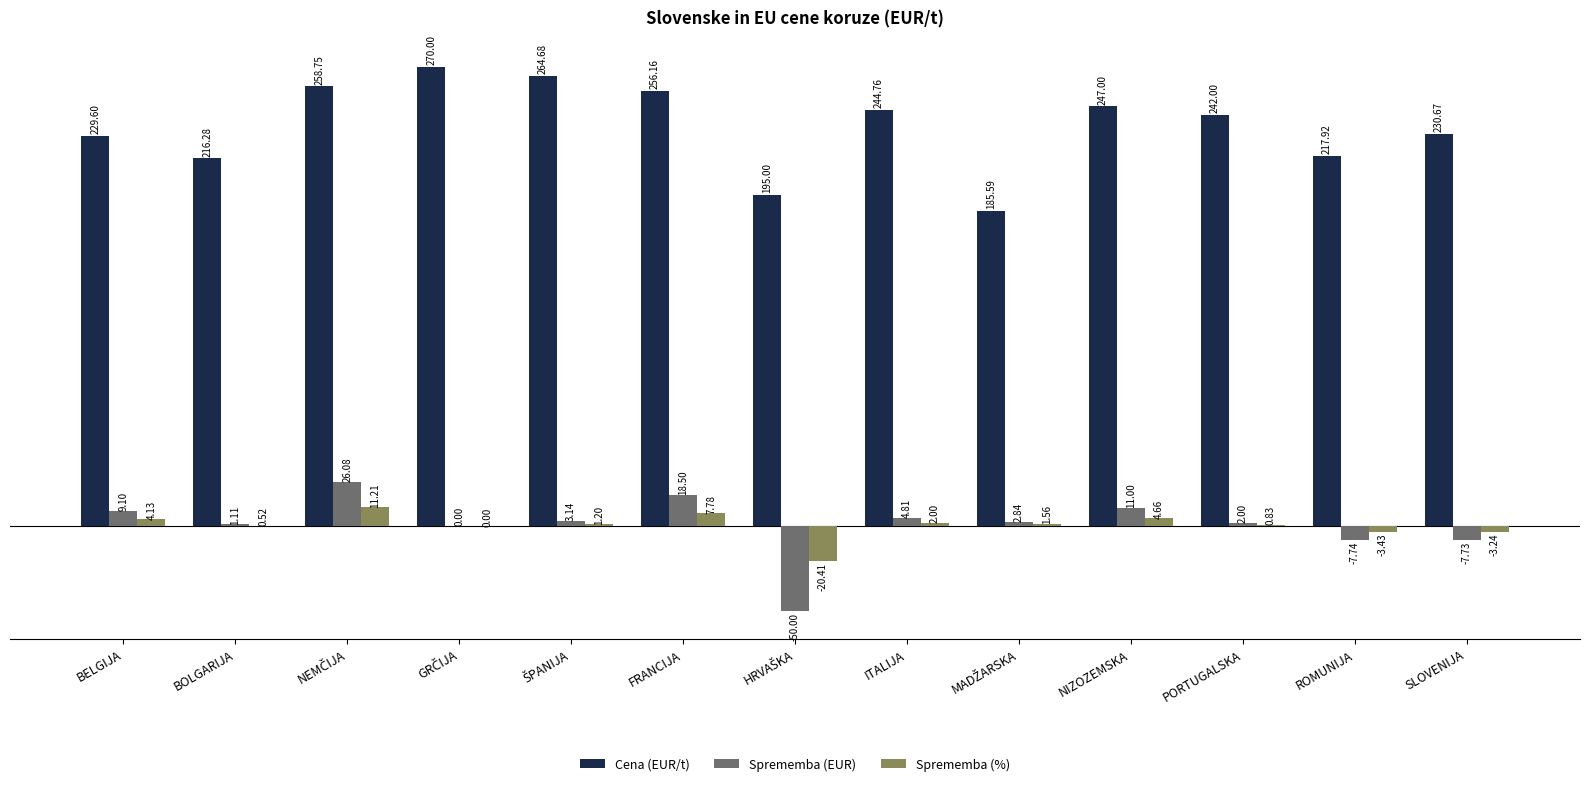

At which label is Sprememba (%) closest to -4?

ROMUNIJA